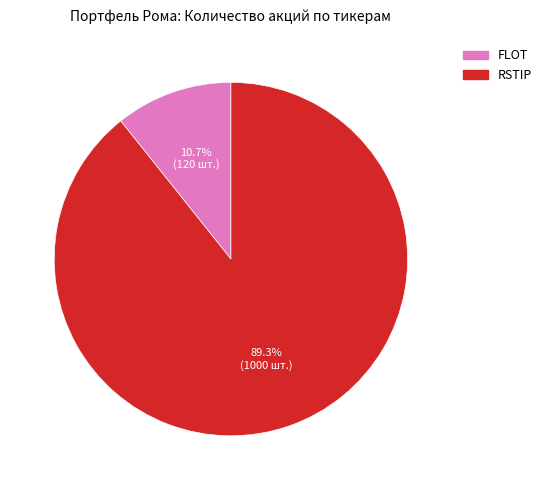

To the nearest percent, what is the average slice percentage?

50%